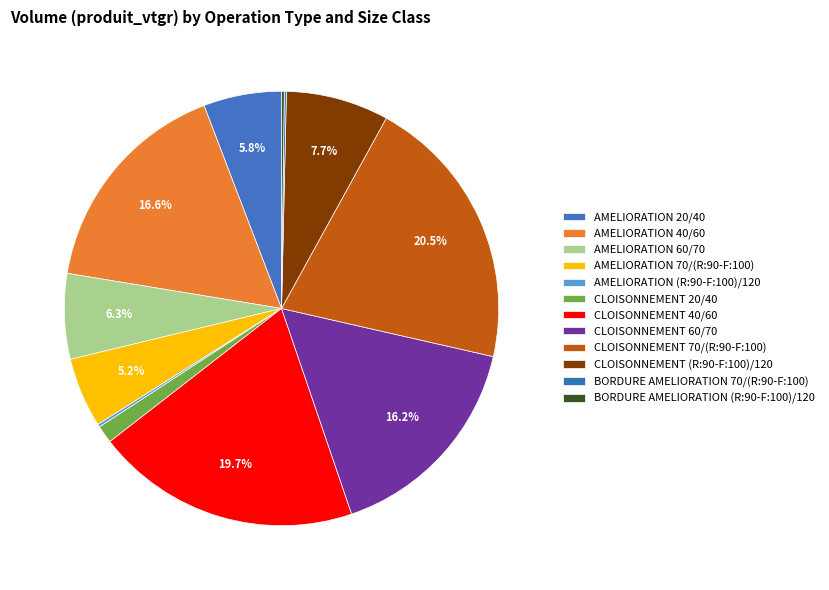

What is the largest slice in the pie chart?

CLOISONNEMENT 70/(R:90-F:100)